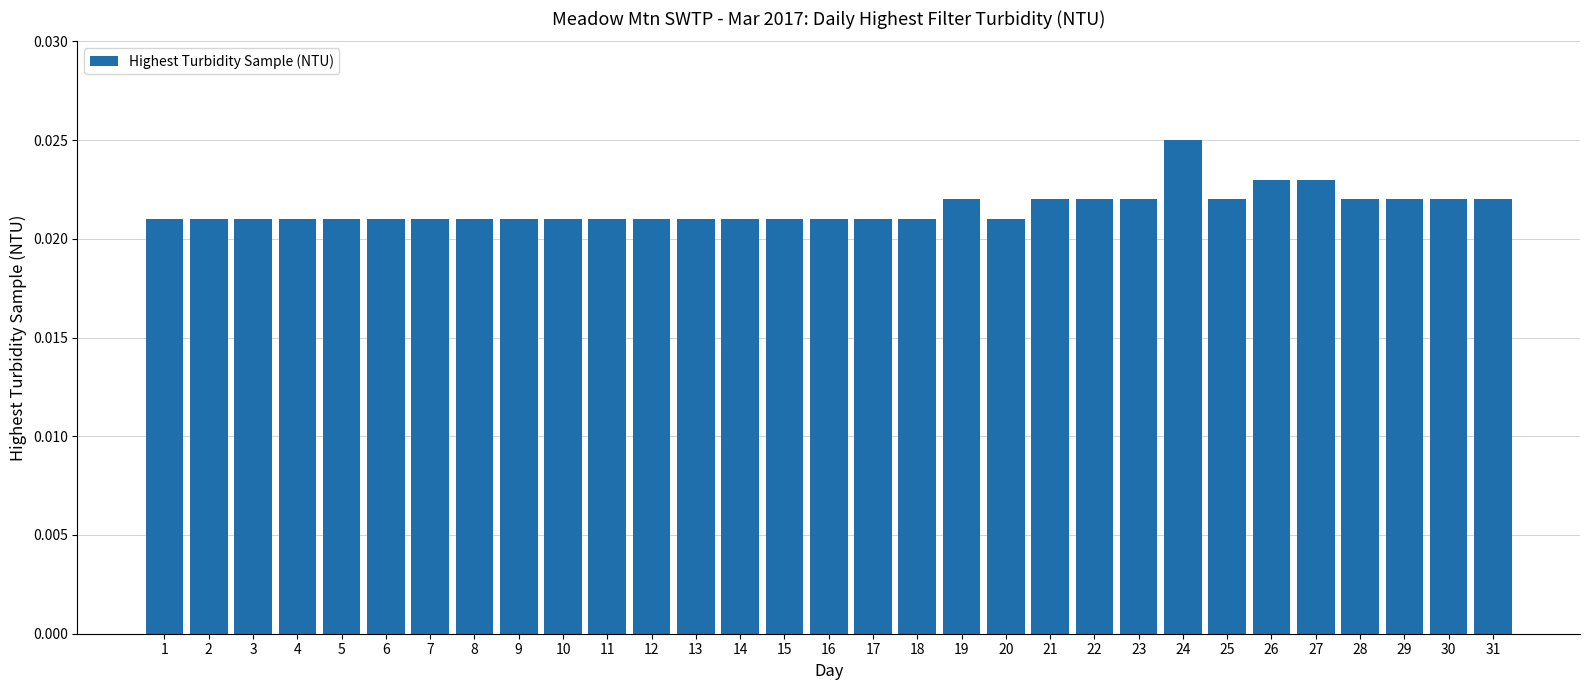

How many series are shown in this chart?

1